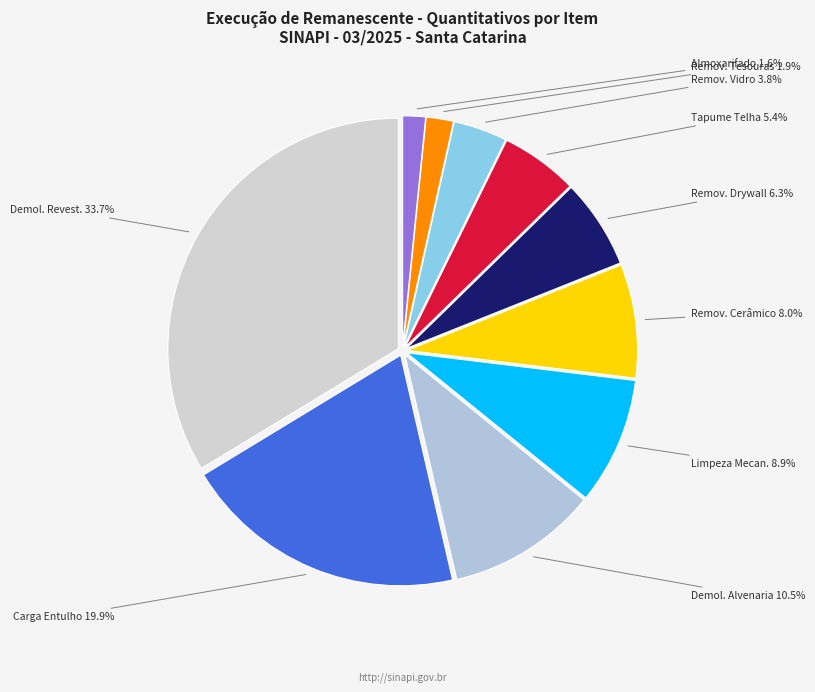

What is the largest slice in the pie chart?

Demol. Revest.